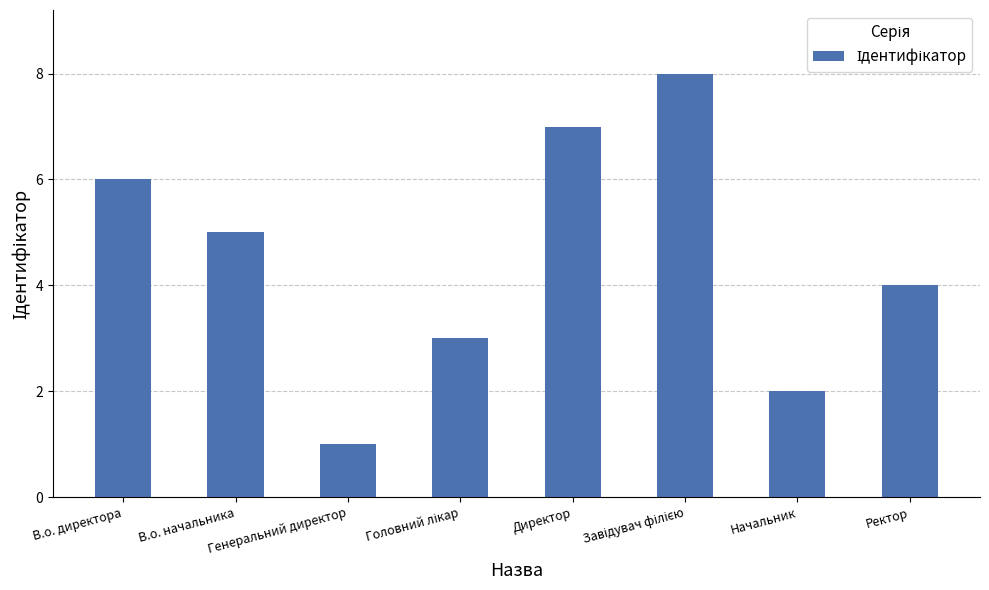

How many bars are there in total?

8